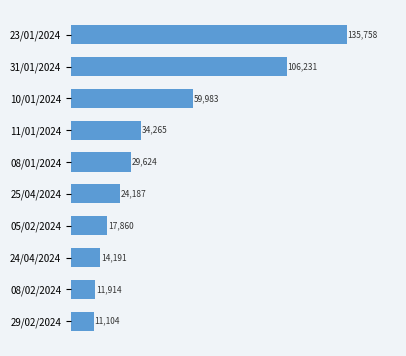

Approximately how many times larger is the value at 08/01/2024 compared to 31/01/2024?

0.3